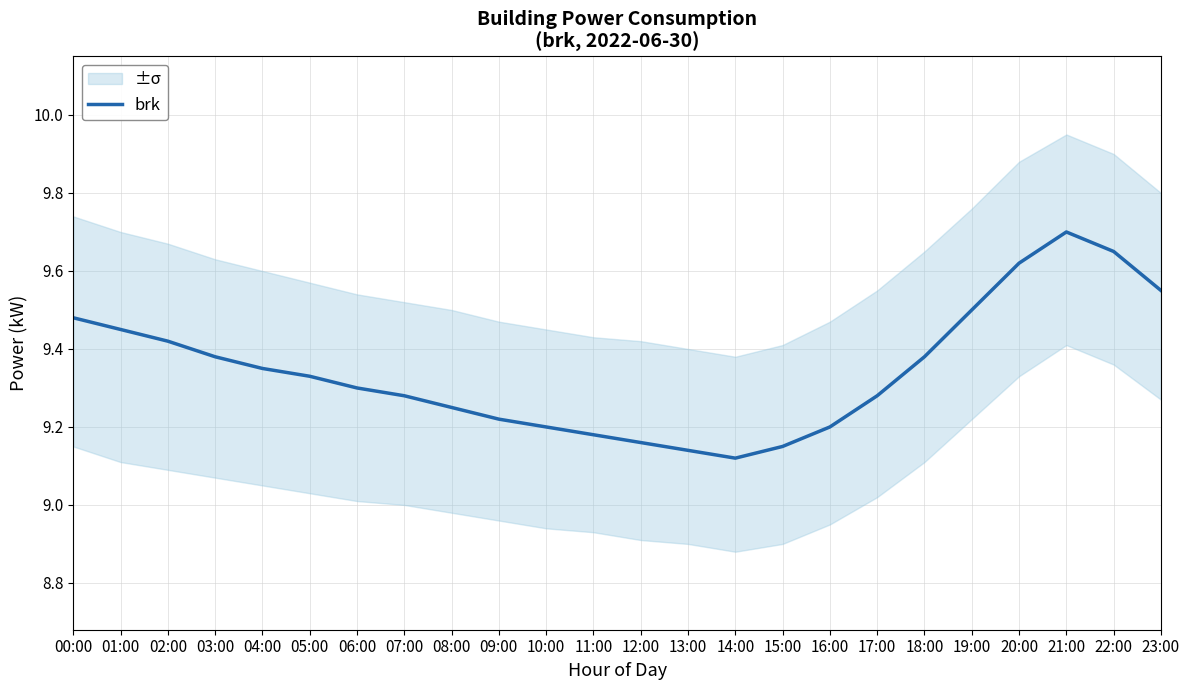

Approximately how many times larger is the value at 11:00 compared to 15:00?

1.0